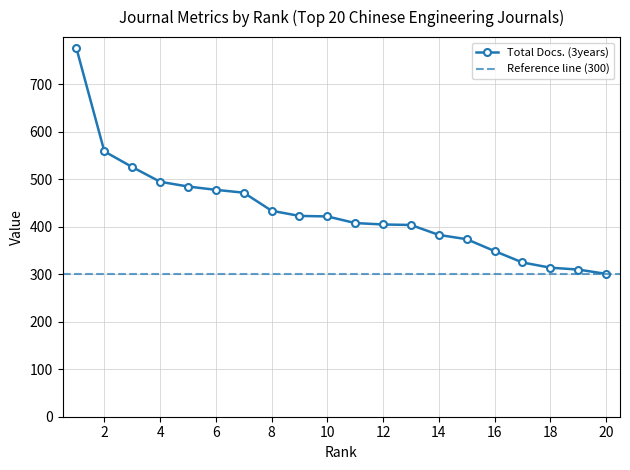

Is it true that Total Docs. (3years) equals 349 at 16?

True